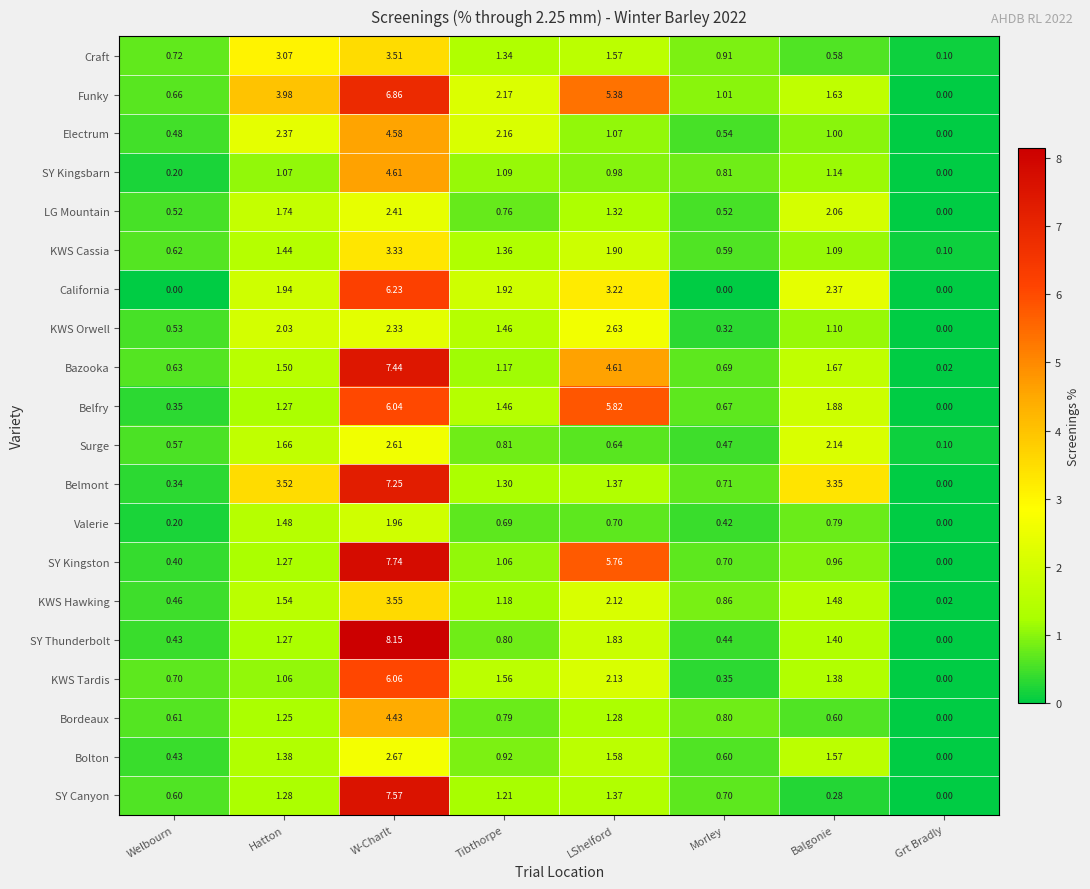

Is the value of Belmont at Welbourn greater than the value of Craft at Welbourn?

No